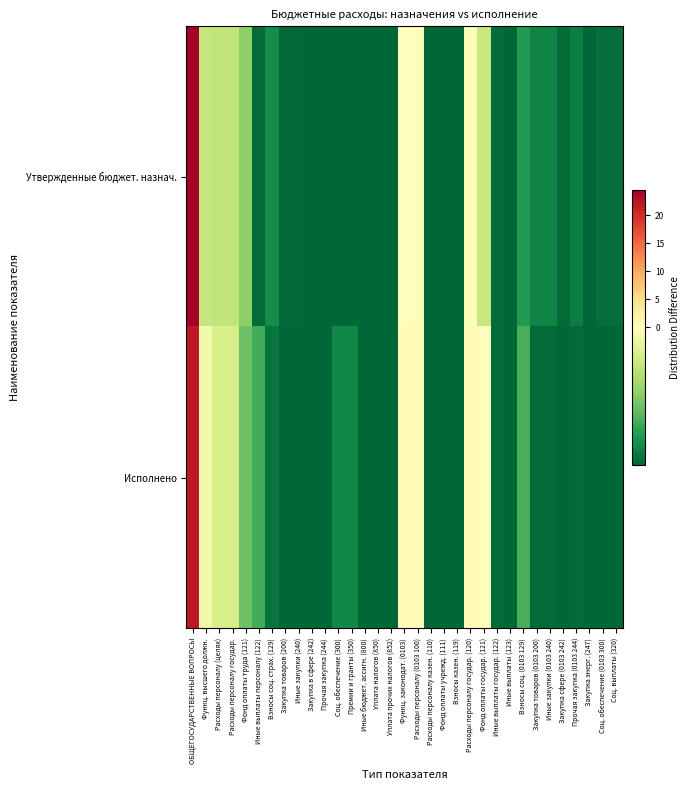

Rank the series by their average value, from highest to lowest.

Утвержденные бюджет. назнач., Исполнено